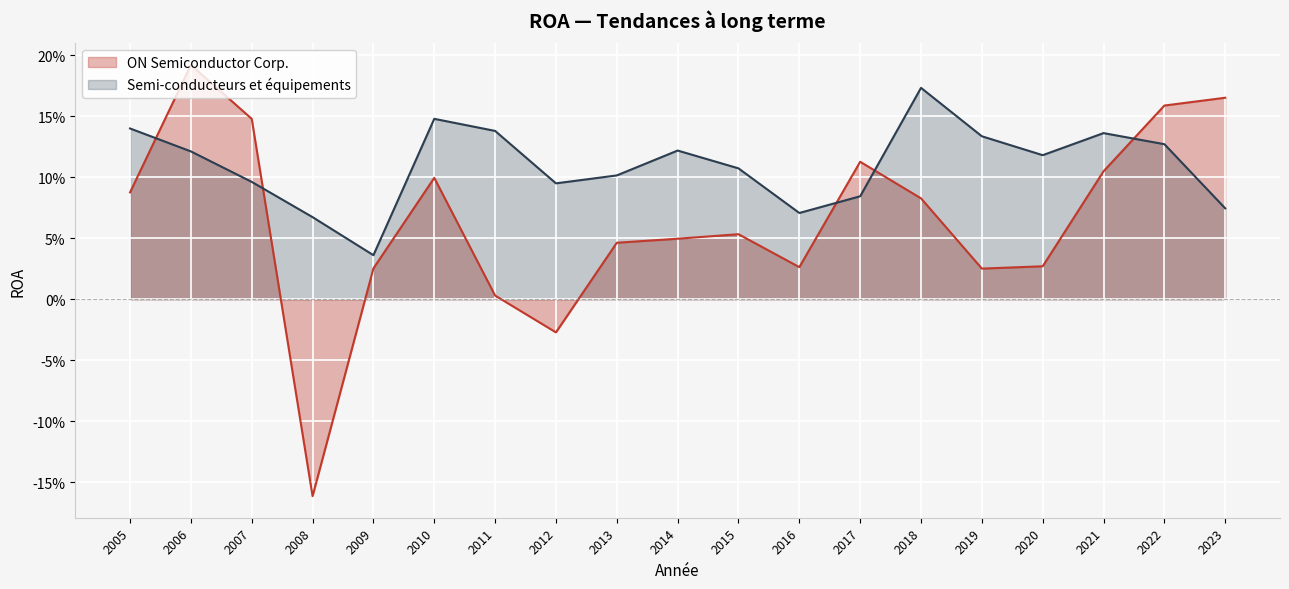

How many data points in ON Semiconductor Corp. are above 0?

17